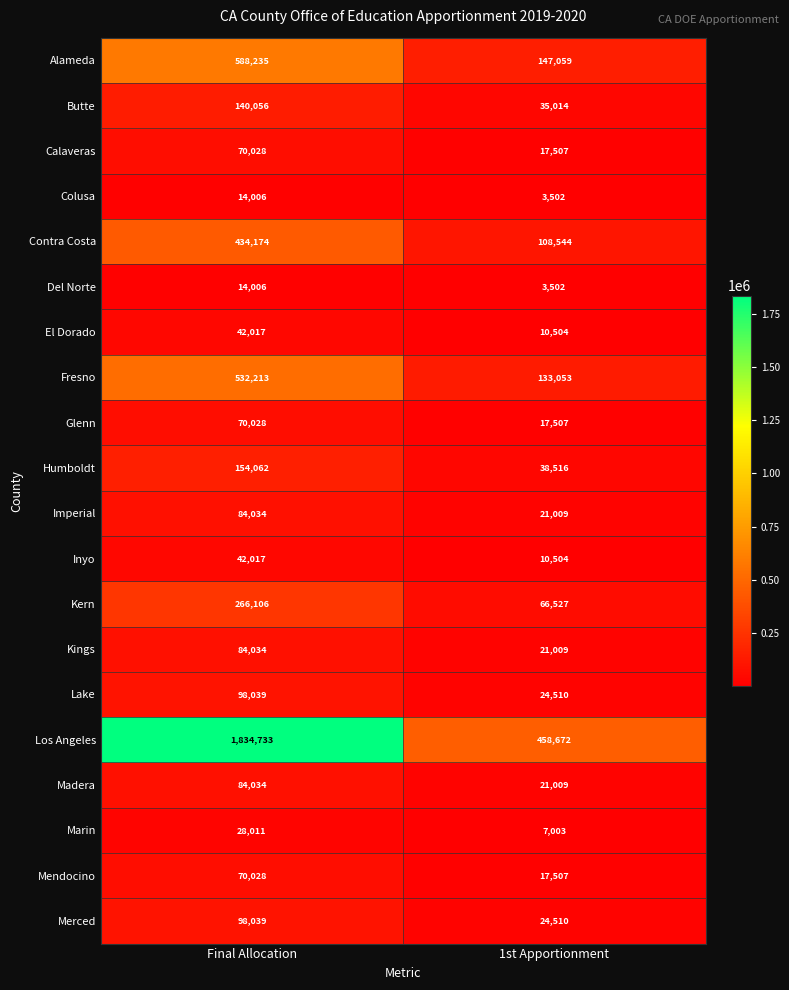

Read the Glenn value at 1st Apportionment, to the nearest 50.

17500